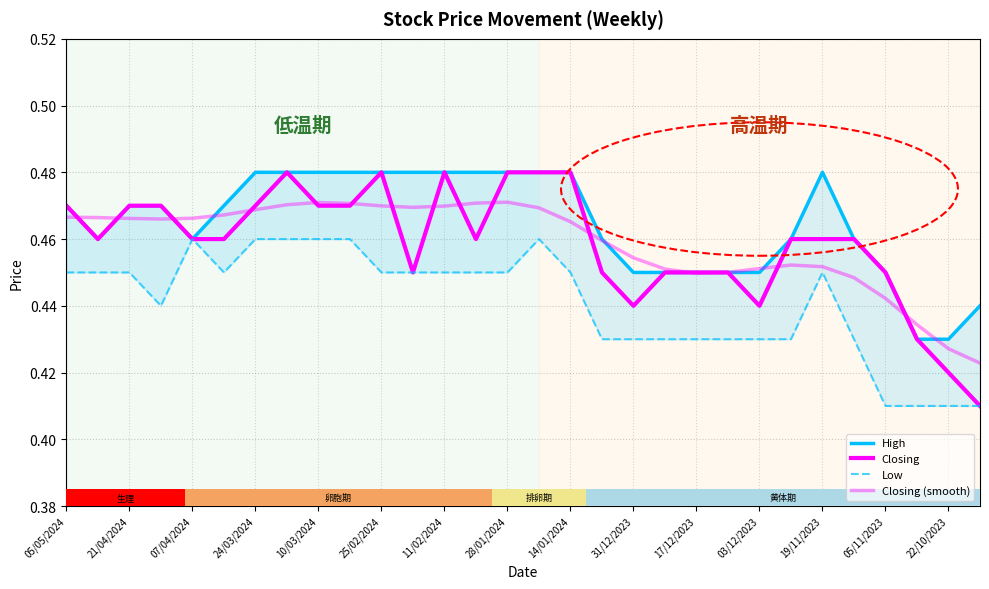

Is the value of Low at 22/10/2023 greater than the value of Closing (smooth) at 24/03/2024?

No